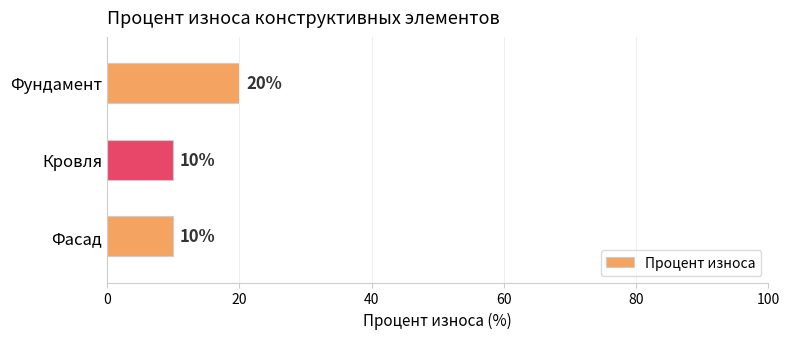

Read the value at Фасад, to the nearest 10.

10